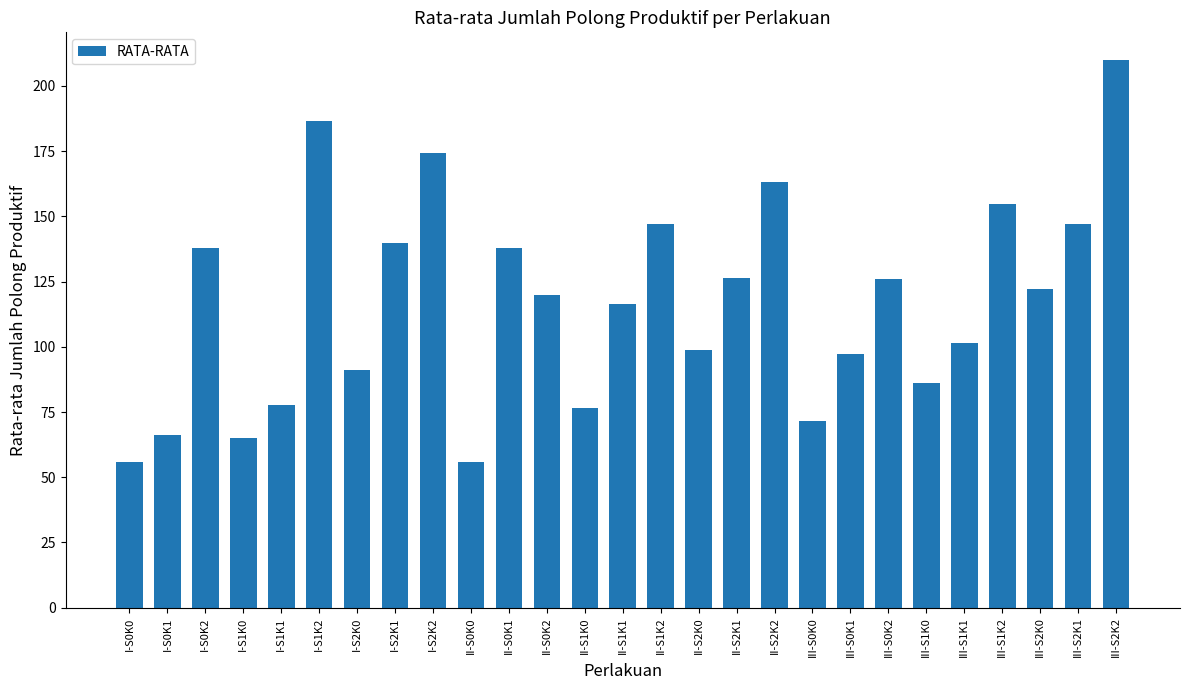

Between III-S0K1 and I-S0K2, which is larger?

I-S0K2